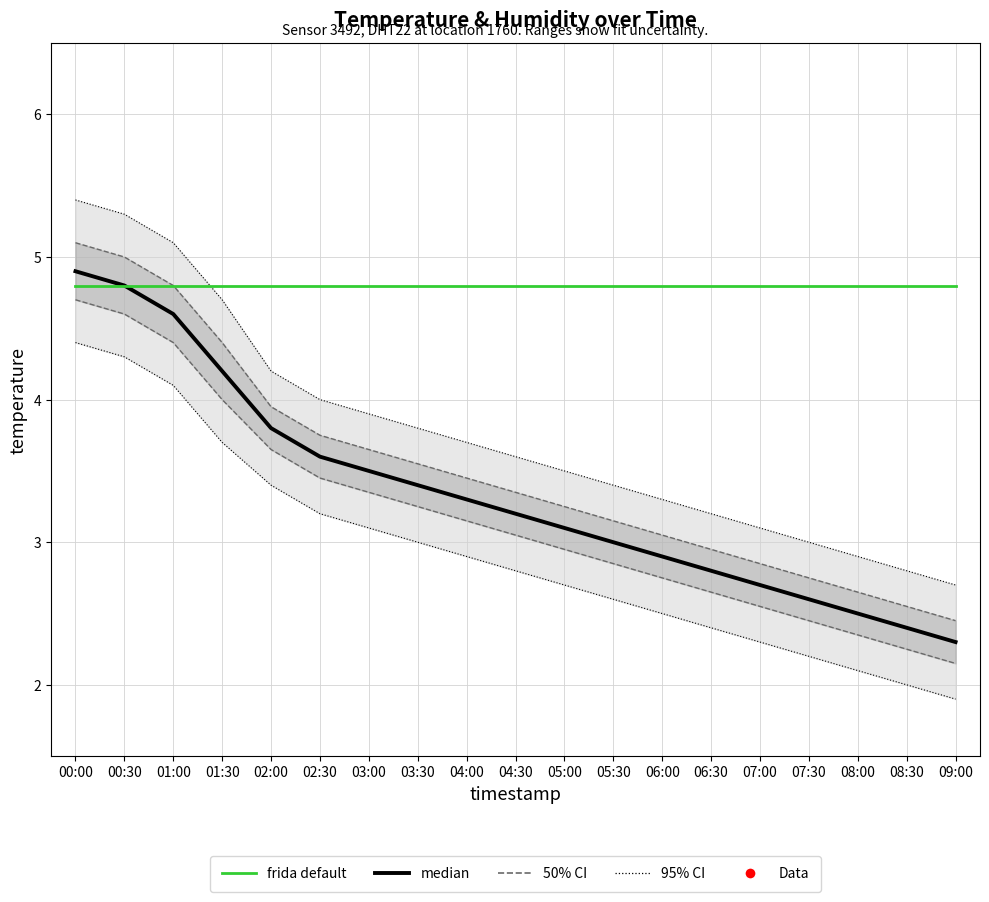

Rank the series at 00:00 from highest to lowest value.

median, frida default